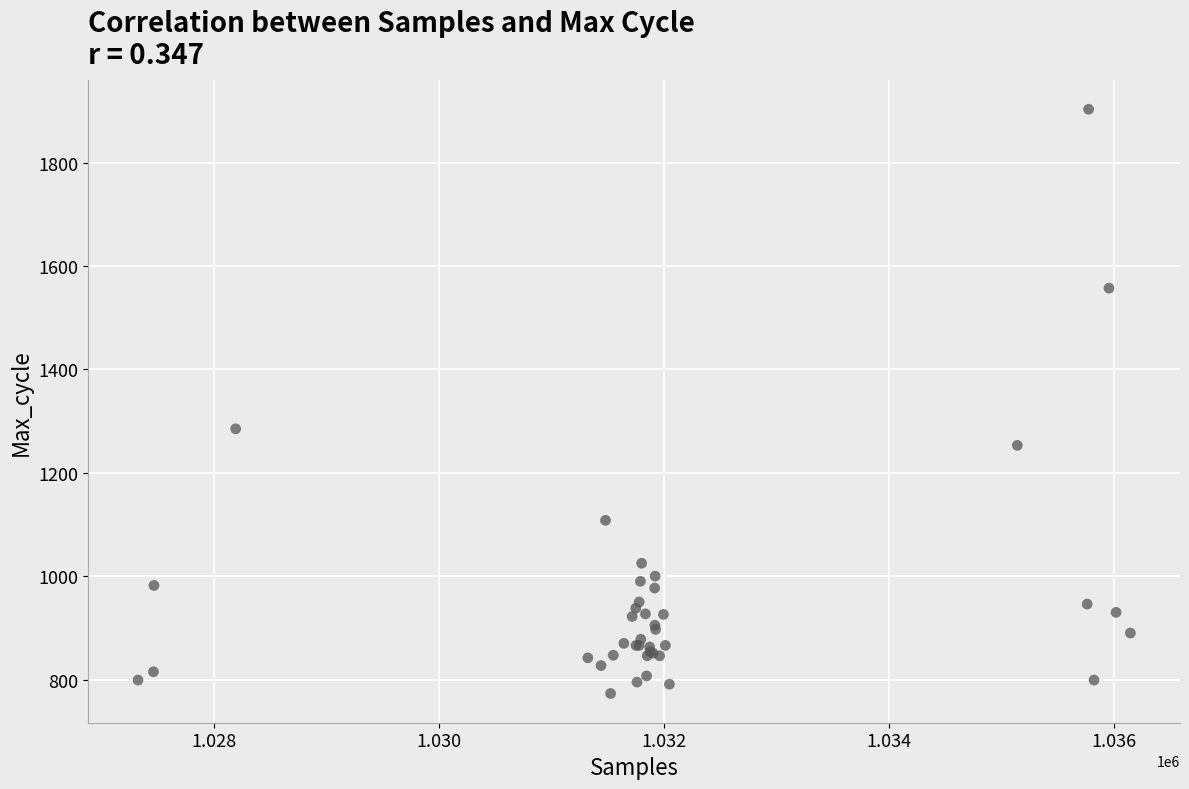

What Y value in the scatter plot is closest to 1338?

1285